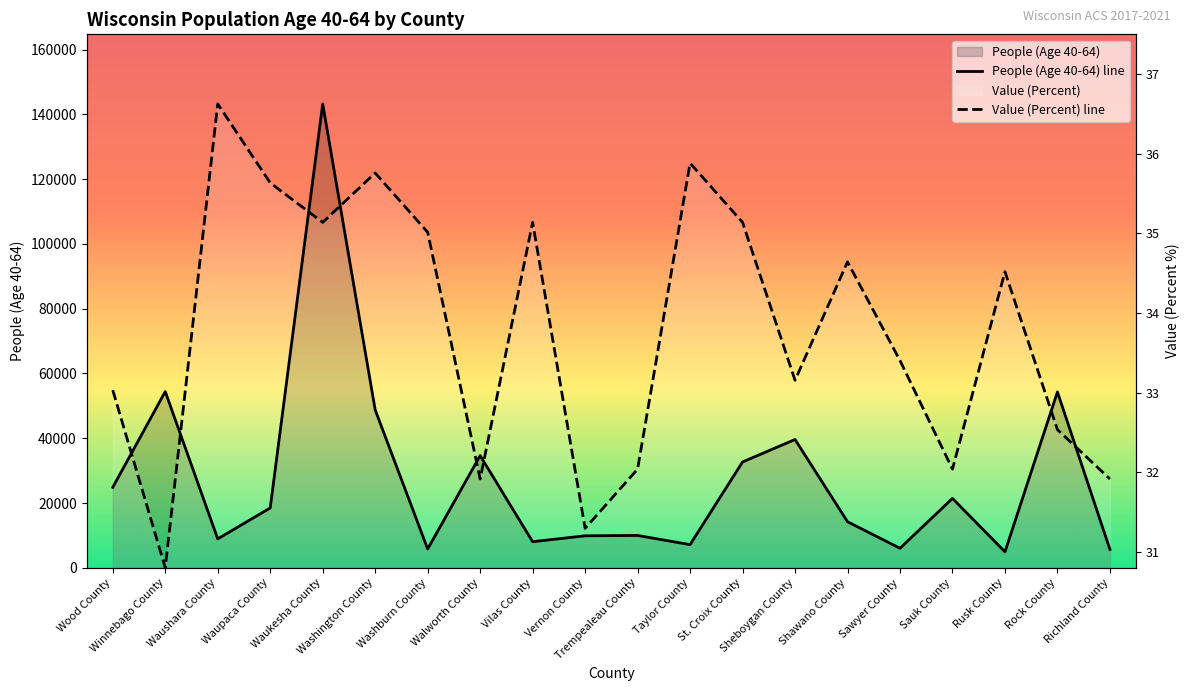

What is the value of the People (Age 40-64) line point at the 16th from the left?

6040.0